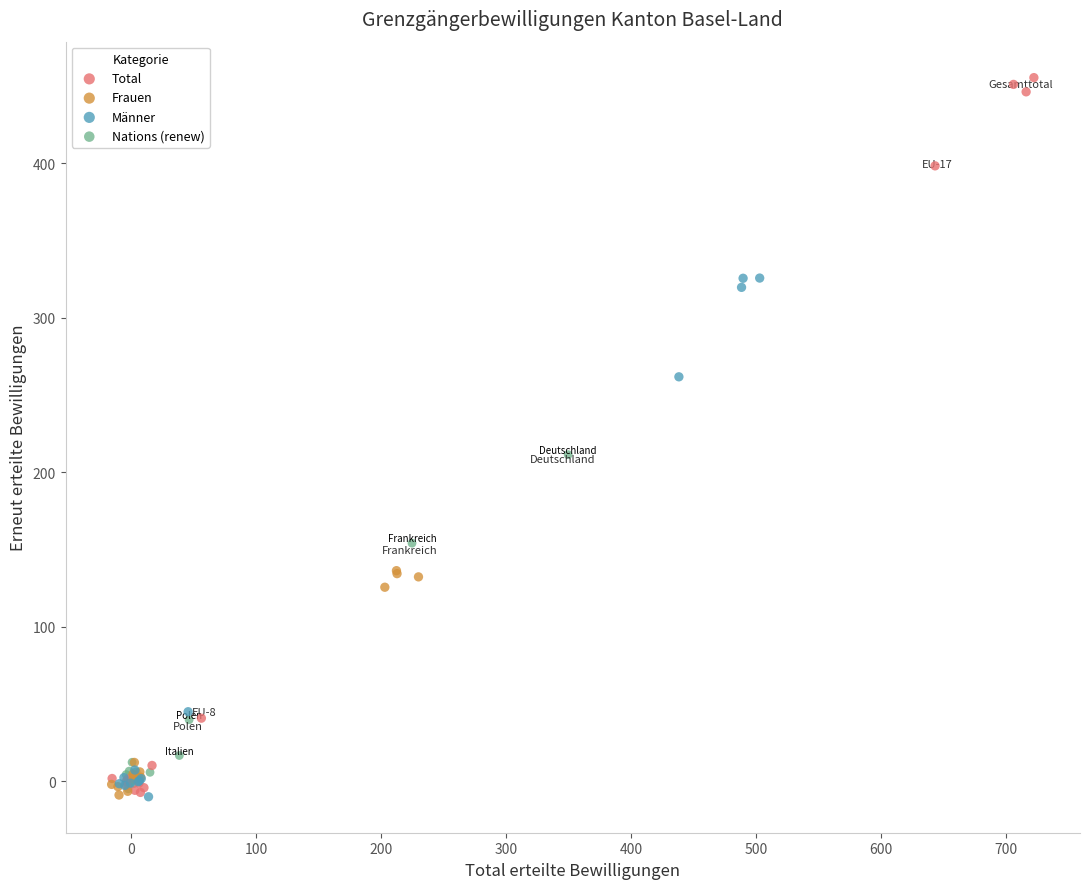

What are all the series names shown in the legend?

Total, Frauen, Männer, Nations (renew)